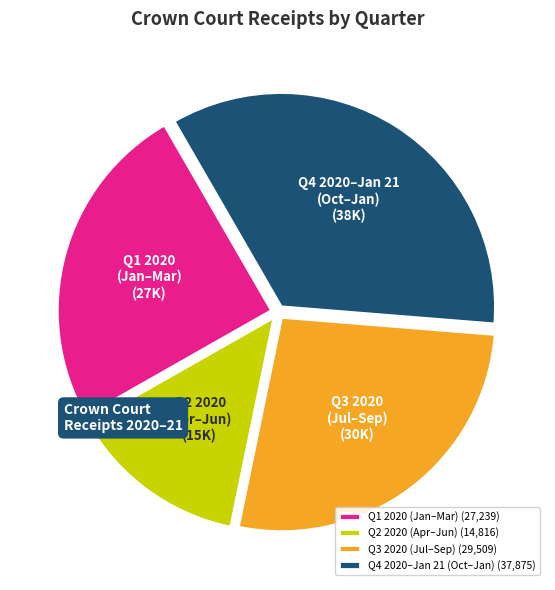

Combined, do Q1 2020 (Jan–Mar) (27,239) and Q3 2020 (Jul–Sep) (29,509) account for over 50%?

Yes